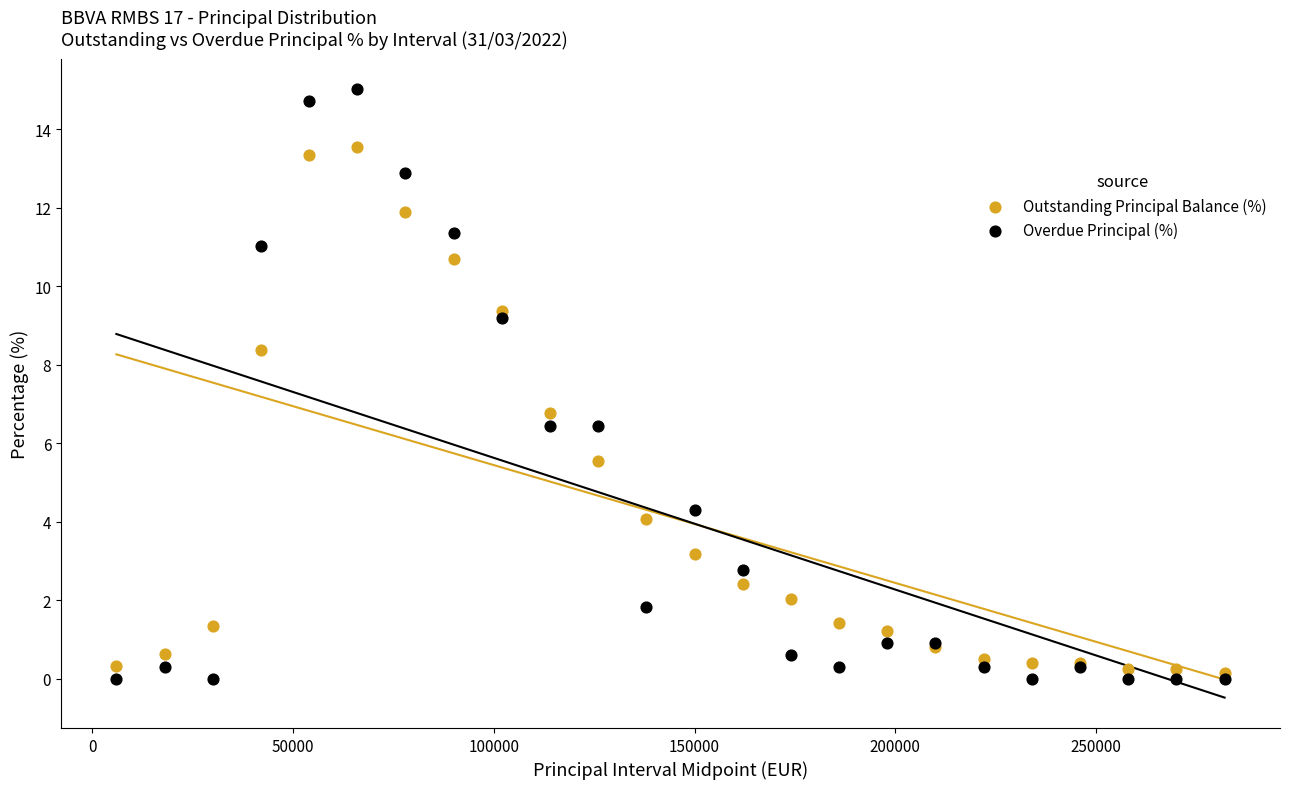

In the Overdue Principal (%) series, what Y value is closest to 7?

6.4